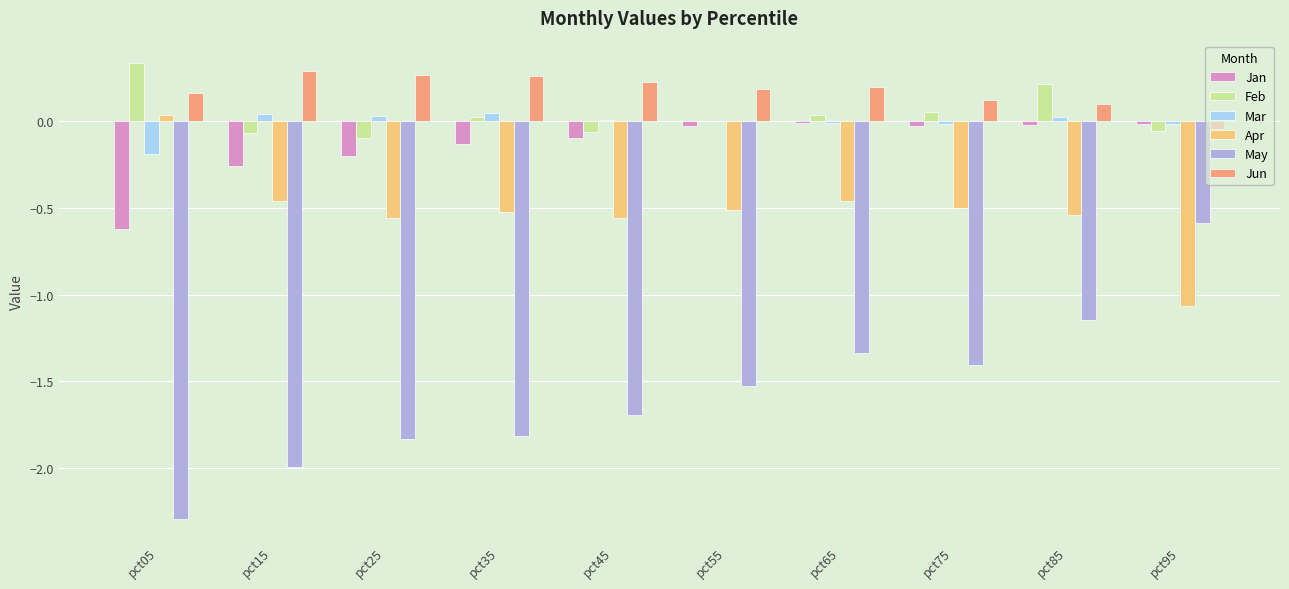

Which category has the highest value in the Feb series?

pct05